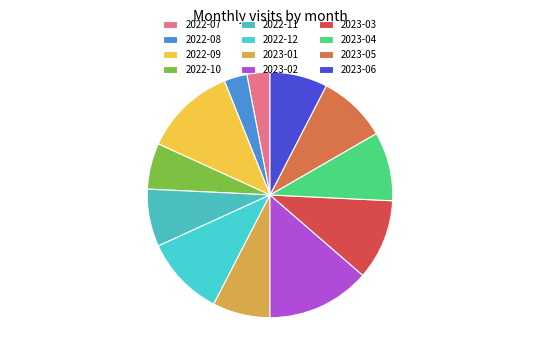

Does 2022-12 represent more than half of the total?

No